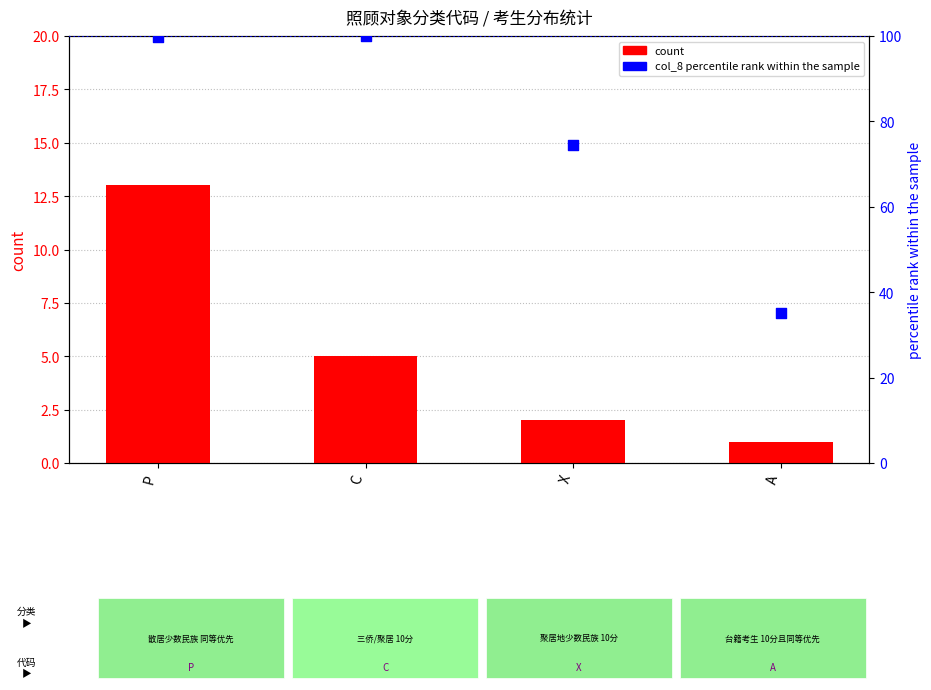

At which category is the sum across all series the highest?

P